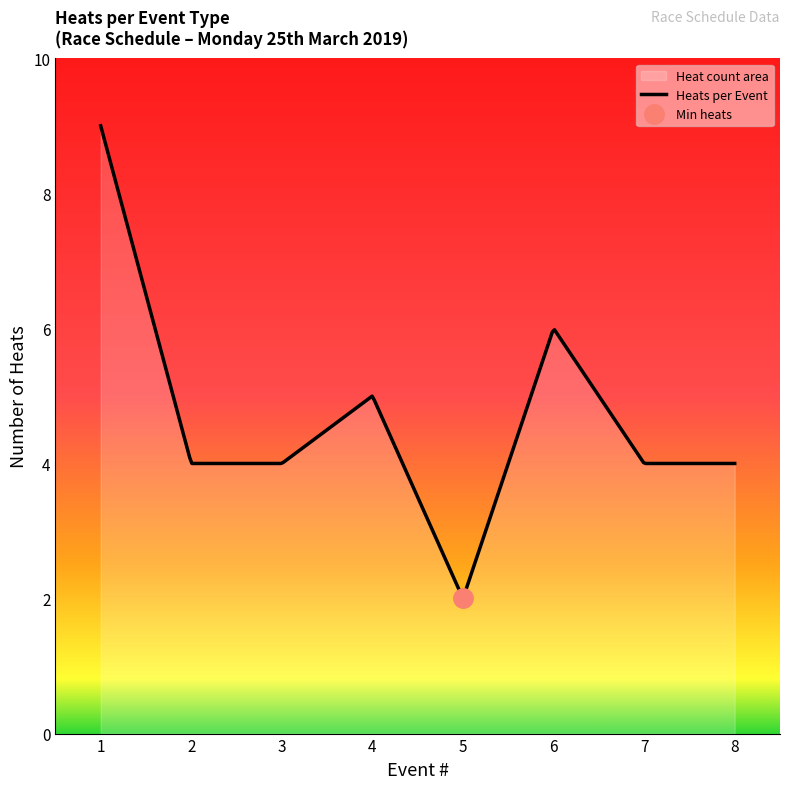

What is the minimum value for Heats per Event?

2.0